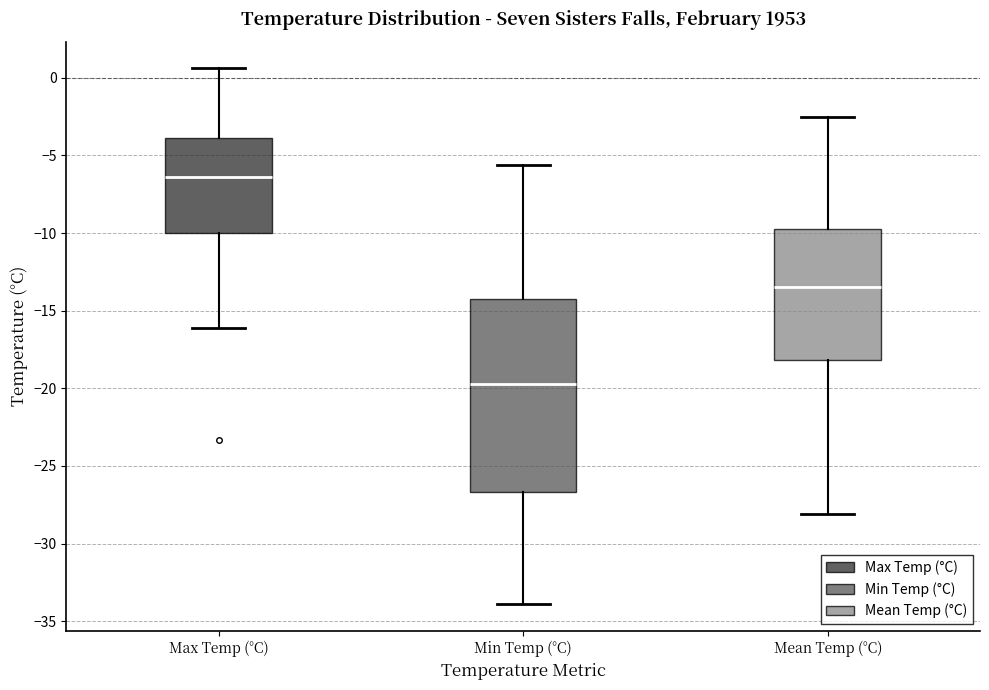

Reading left to right, read every box against the y-axis: the position of its median line, the range the box covers, and the ends of its whiskers. The values are not printed on the chart, so give them approximately, as read against the axis.

Max Temp (°C): median -6.5, box -10.0 to -4.0, whiskers -16.0 to 0.5
Min Temp (°C): median -19.5, box -26.5 to -14.5, whiskers -34.0 to -5.5
Mean Temp (°C): median -13.5, box -18.0 to -9.5, whiskers -28.0 to -2.5